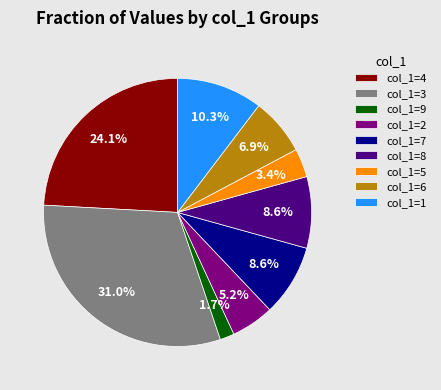

What percentage do col_1=4 and col_1=3 together represent?

55.2%